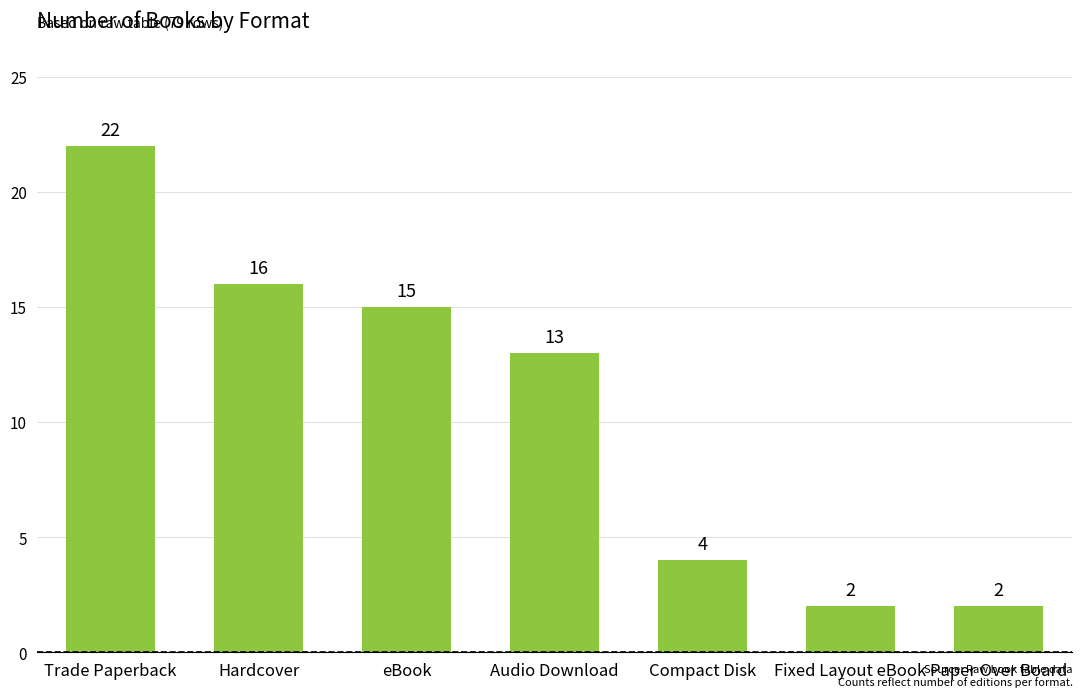

Reading right to left, what are all the values shown in this chart?

2	2	4	13	15	16	22